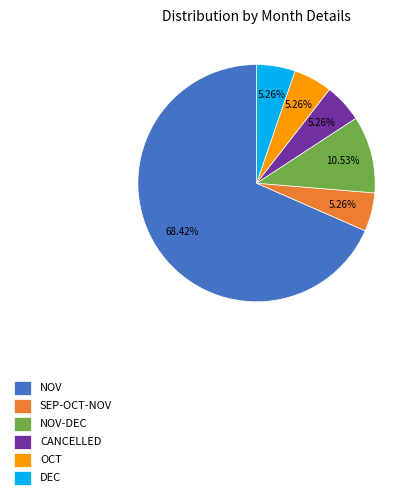

To the nearest percent, what portion does NOV represent?

68%